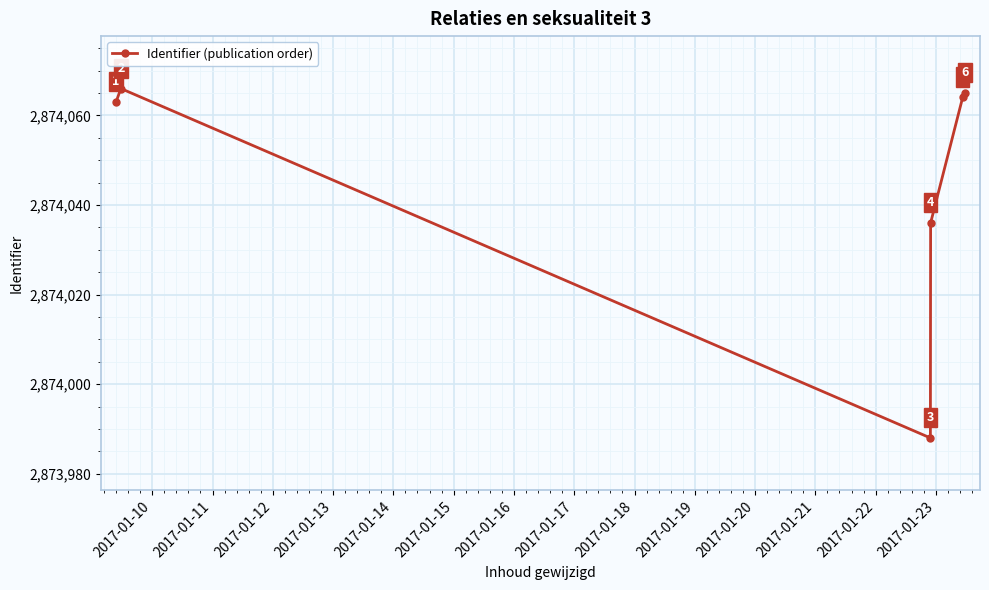

What is the value of the 3rd point from the left?

2873988